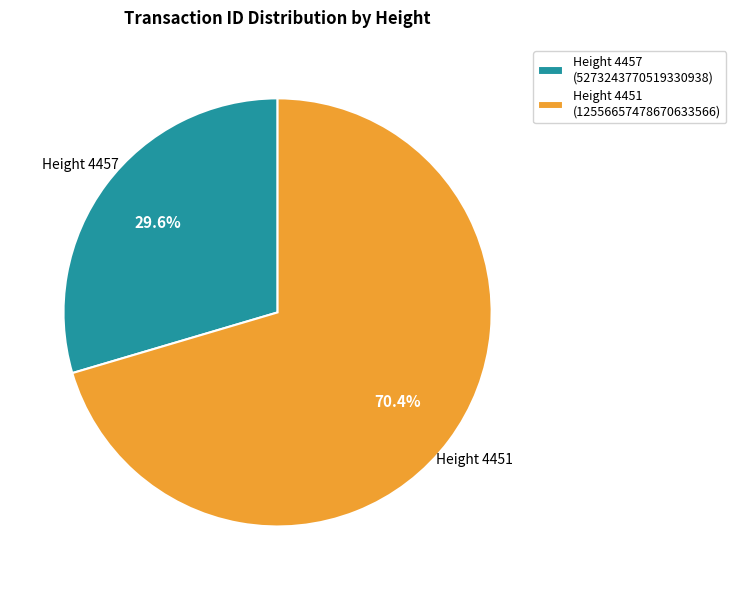

Which slice is the smallest?

Height 4457 (5273243770519330938)